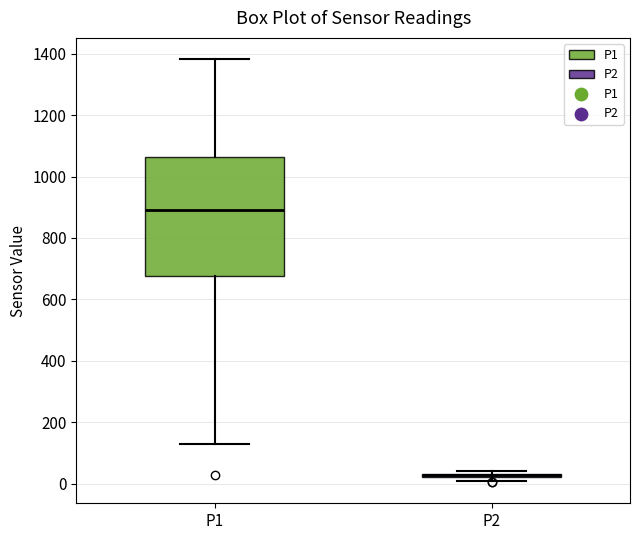

Where does the lower whisker of the box for P1 end on the y-axis? The values are not printed on the chart, so give them approximately, as read against the axis.

120